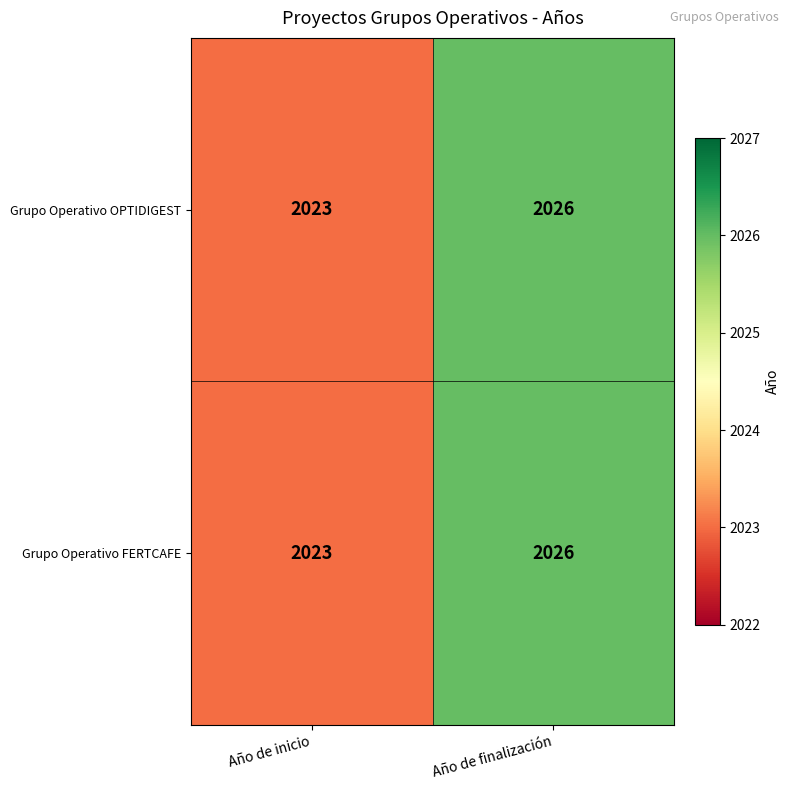

At which category is the sum across all series the highest?

Año de finalización